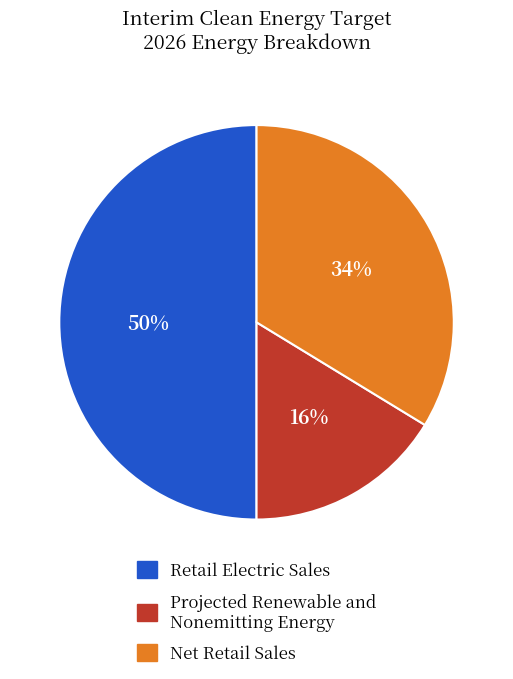

How many slices are in this pie chart?

3